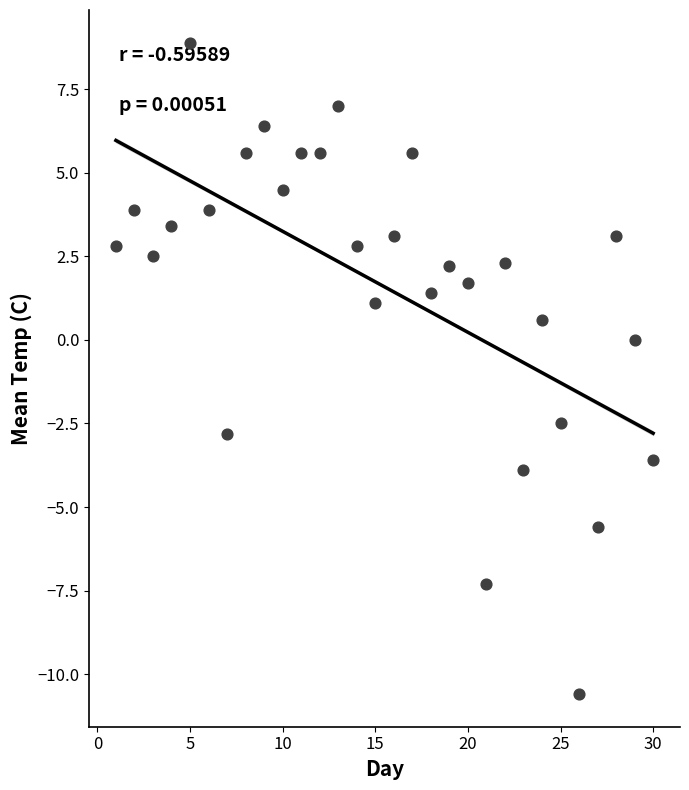

What is the range of X values (max minus min)?

29.0